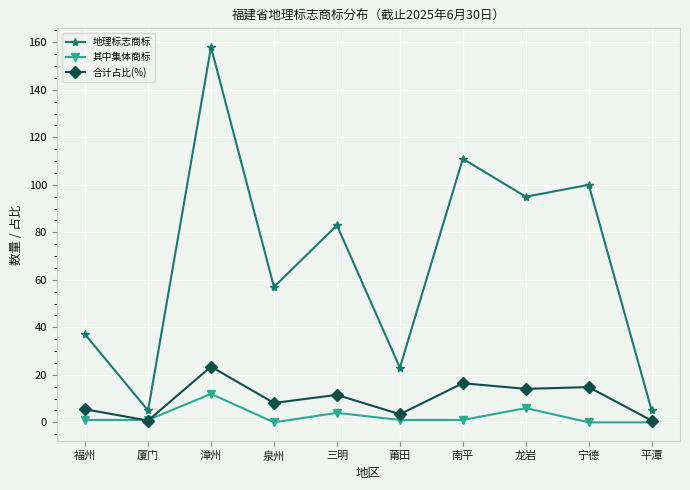

True or false: 地理标志商标 has more than 1 points higher than both neighbors.

True